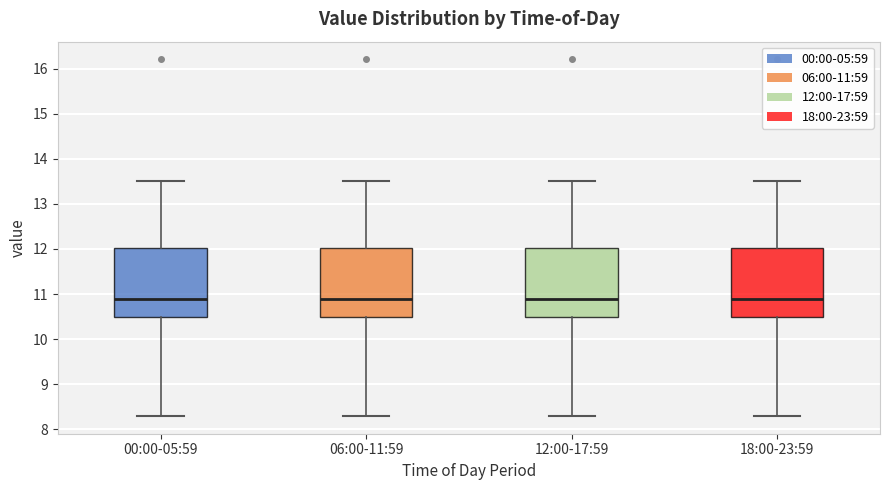

Reading left to right, read every box against the y-axis: the position of its median line, the range the box covers, and the ends of its whiskers. The values are not printed on the chart, so give them approximately, as read against the axis.

00:00-05:59: median 10.9, box 10.5 to 12.0, whiskers 8.3 to 13.5
06:00-11:59: median 10.9, box 10.5 to 12.0, whiskers 8.3 to 13.5
12:00-17:59: median 10.9, box 10.5 to 12.0, whiskers 8.3 to 13.5
18:00-23:59: median 10.9, box 10.5 to 12.0, whiskers 8.3 to 13.5